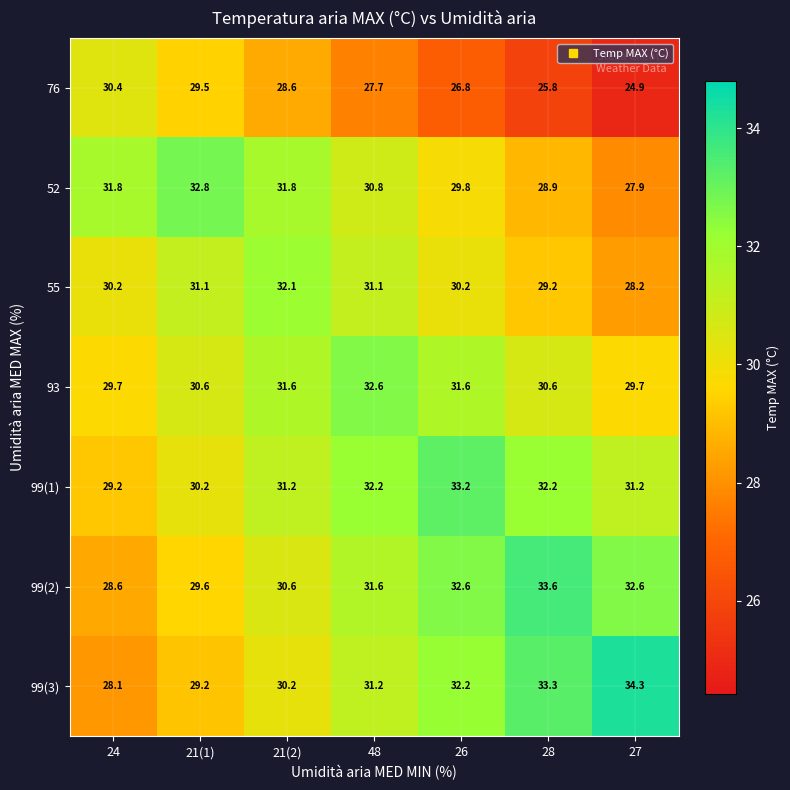

What is the sum of the 76 values at 24 and 21(1)?

59.9